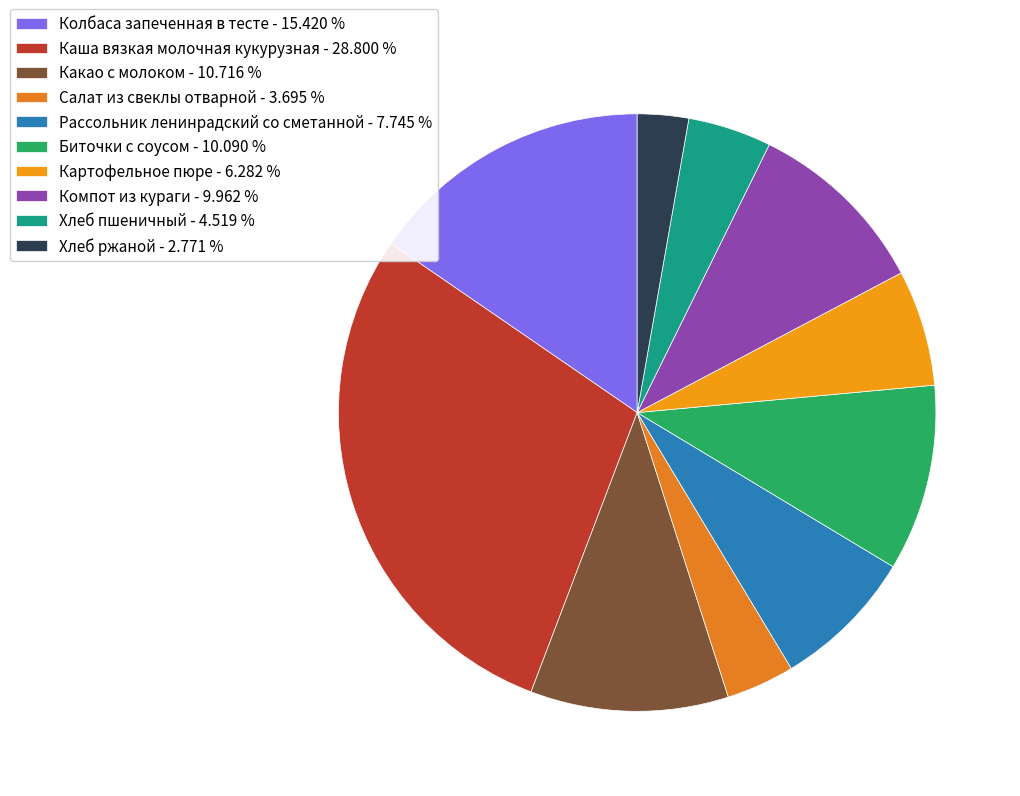

Rank the categories by value from highest to lowest.

Каша вязкая молочная кукурузная, Колбаса запеченная в тесте, Какао с молоком, Биточки с соусом, Компот из кураги, Рассольник ленинрадский со сметанной, Картофельное пюре, Хлеб пшеничный, Салат из свеклы отварной, Хлеб ржаной